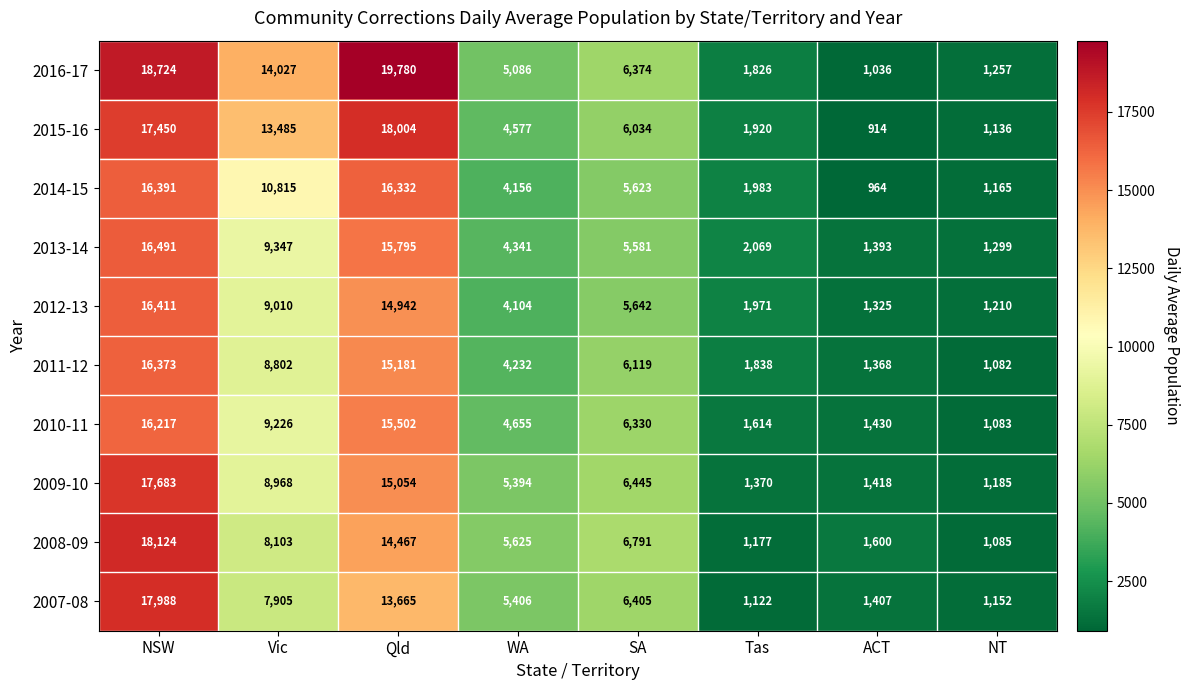

What is the maximum value for 2011-12?

16373